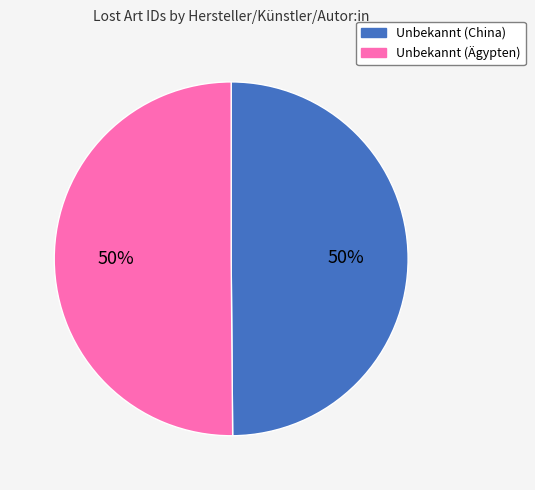

How many slices are in this pie chart?

2